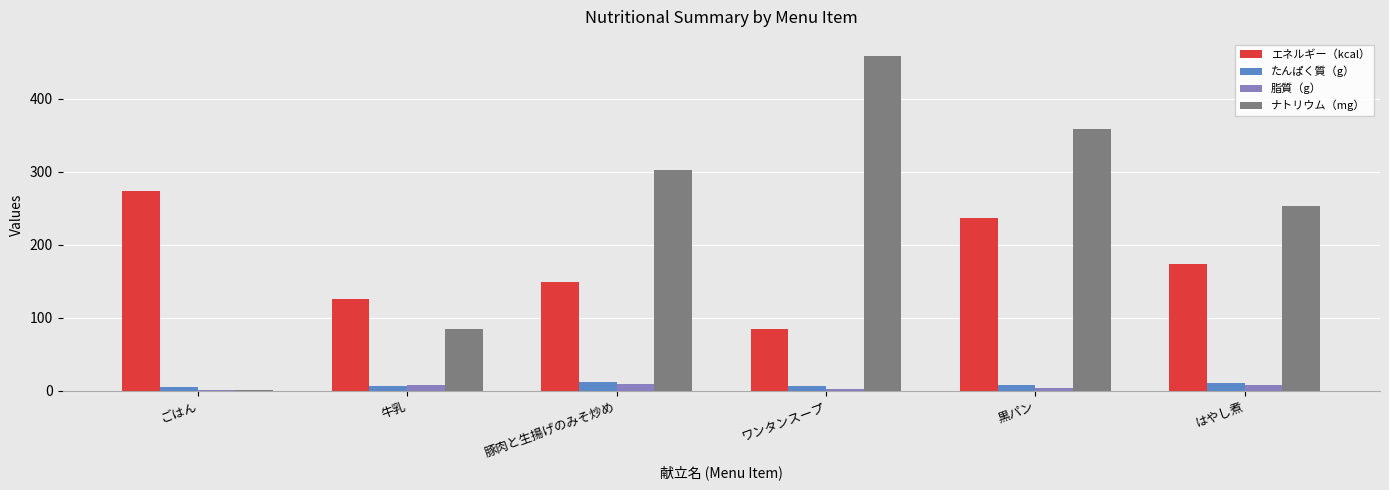

How many values in the 脂質（g） series exceed 7?

3